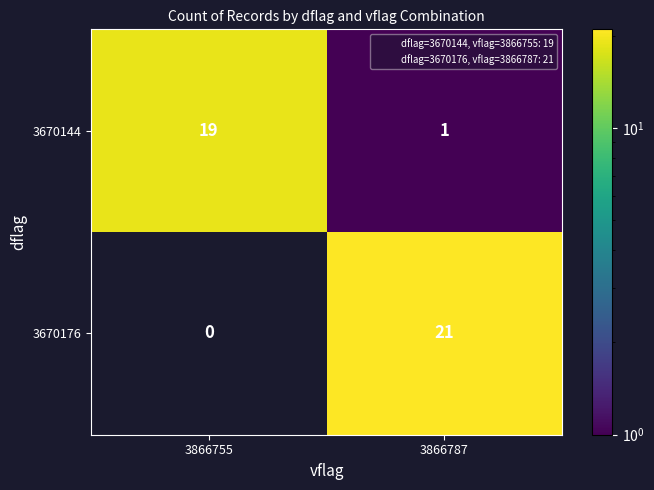

At which category is the sum across all series the highest?

3866787